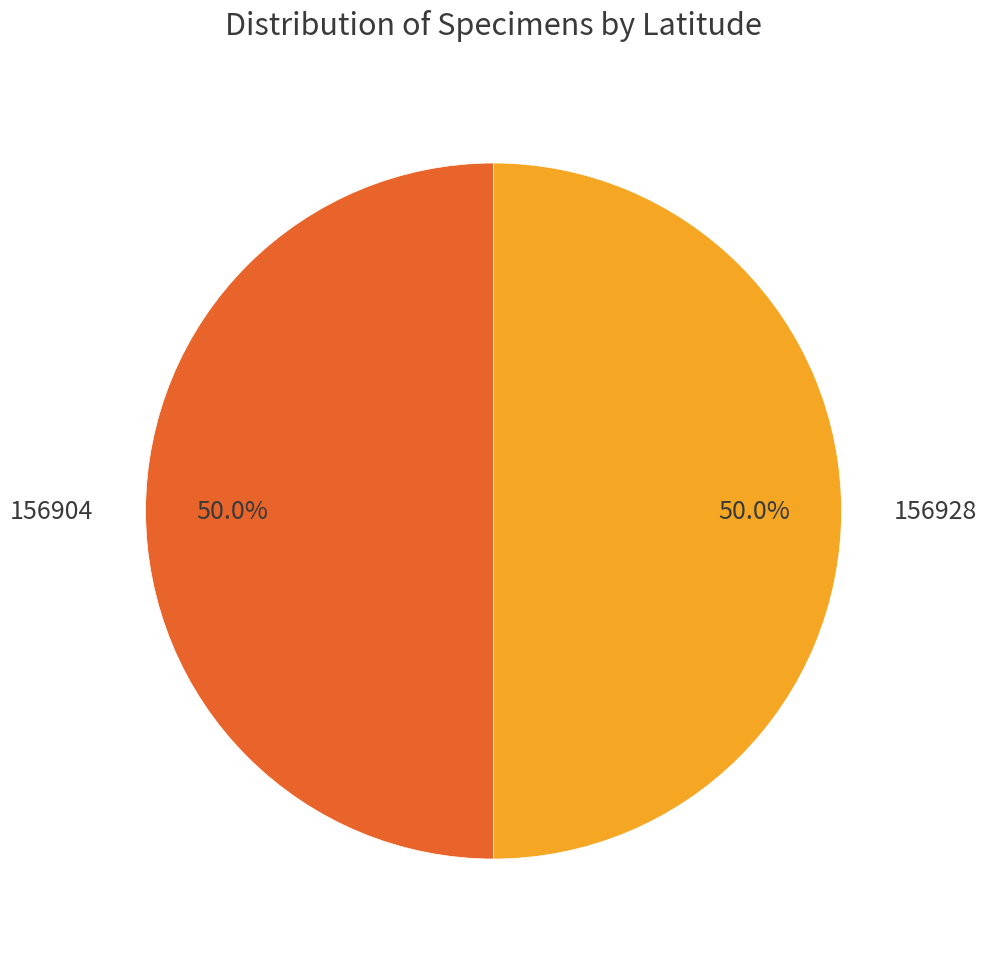

True or false: 156928 accounts for 50% of the total.

True